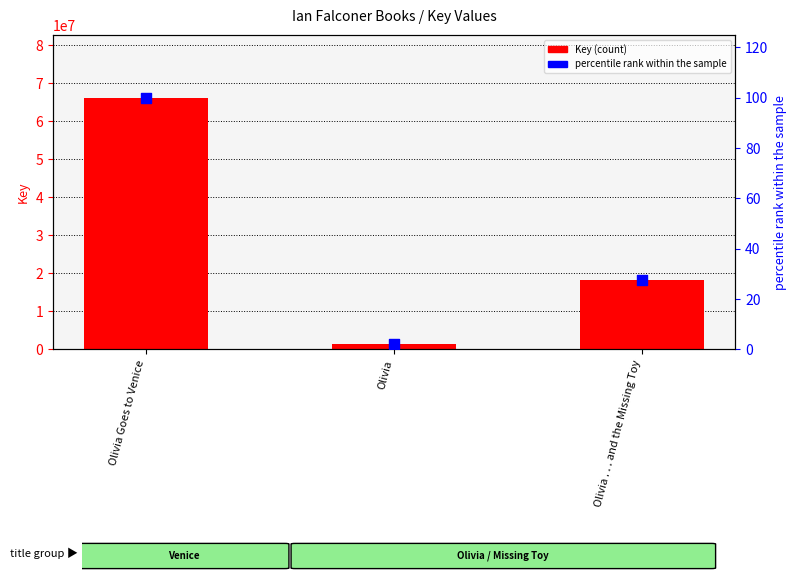

Which series has the largest total across all categories?

Key